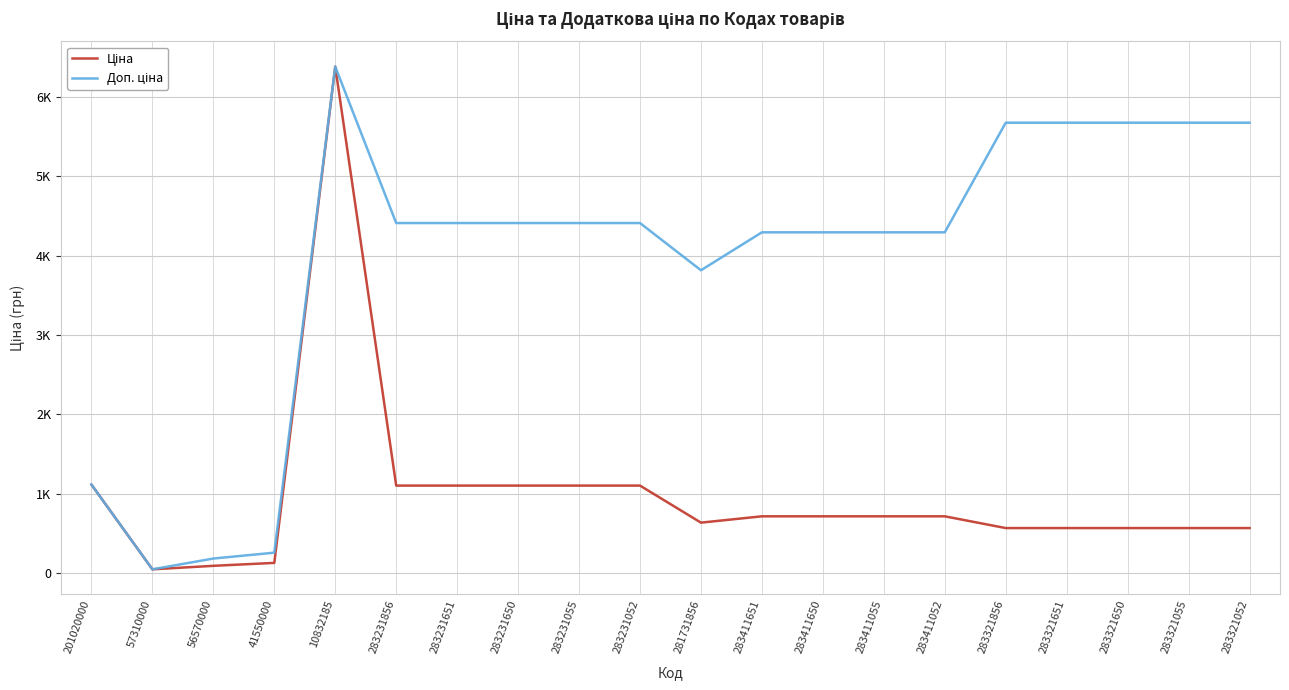

Does the chart have visible grid lines?

Yes